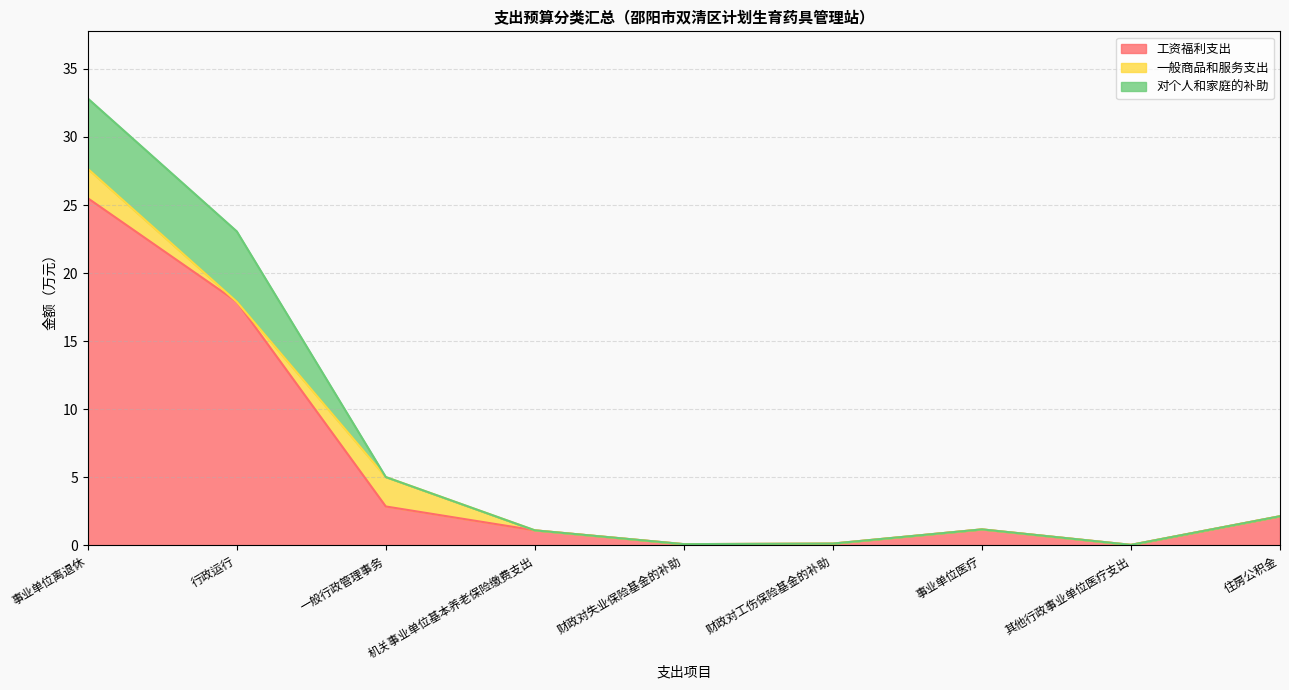

What are all the series names shown in the legend?

工资福利支出, 一般商品和服务支出, 对个人和家庭的补助